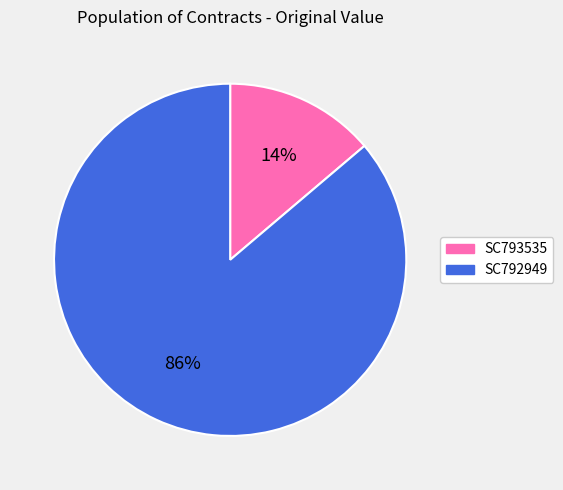

Approximately how many times larger is the value at SC793535 compared to SC792949?

0.2